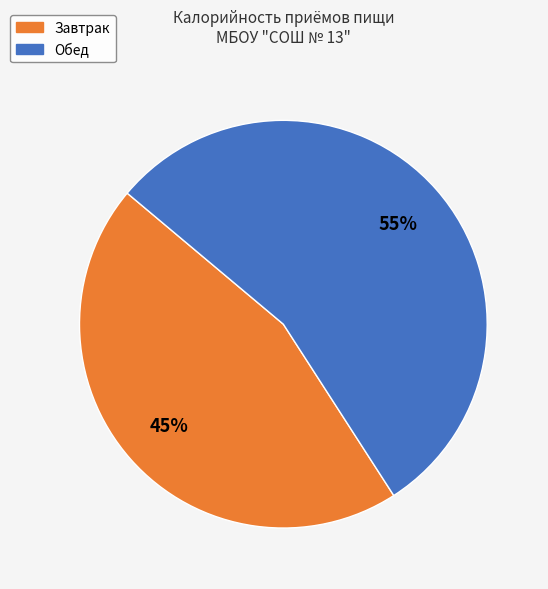

How many slices are in this pie chart?

2